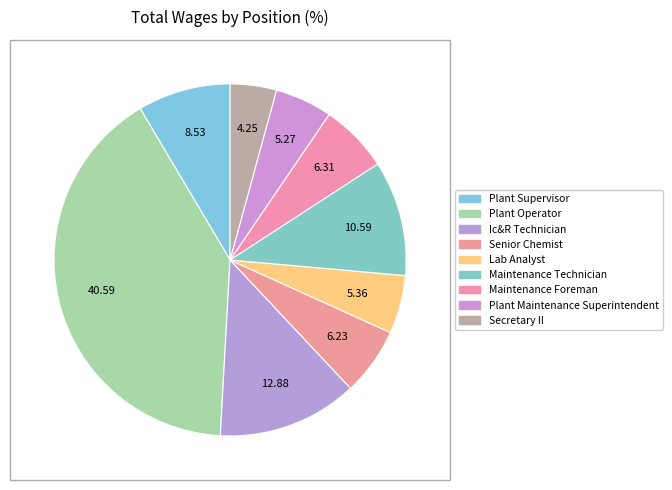

Is the sum of Lab Analyst and Plant Operator greater than half?

No